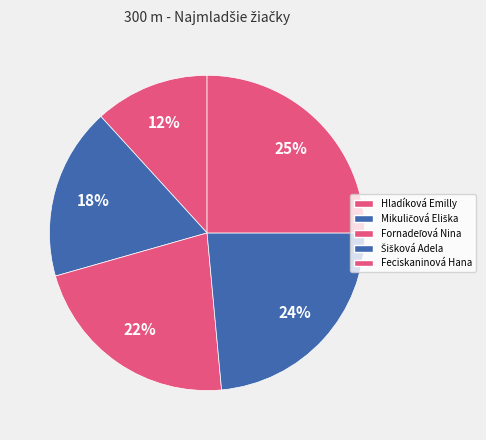

To the nearest percent, what is the average slice percentage?

20%